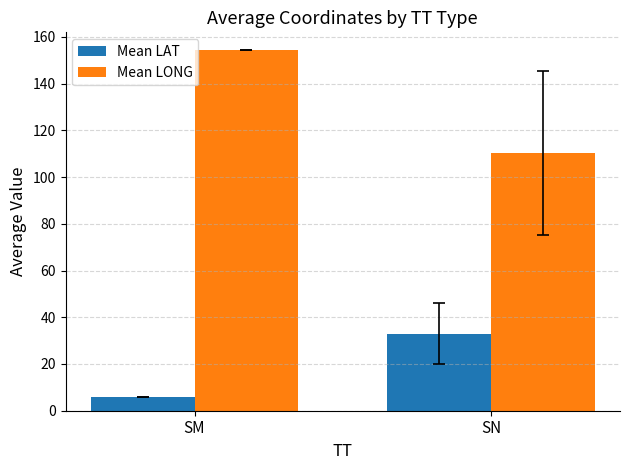

Reading left to right, extract all data points from this chart.

Mean LAT: SM=5.8	SN=33.0
Mean LONG: SM=154.2	SN=110.3